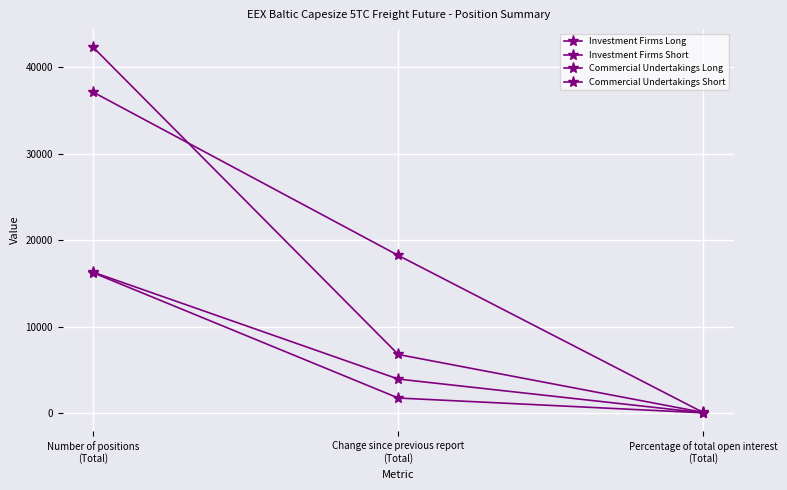

How many lines are shown in the chart?

4